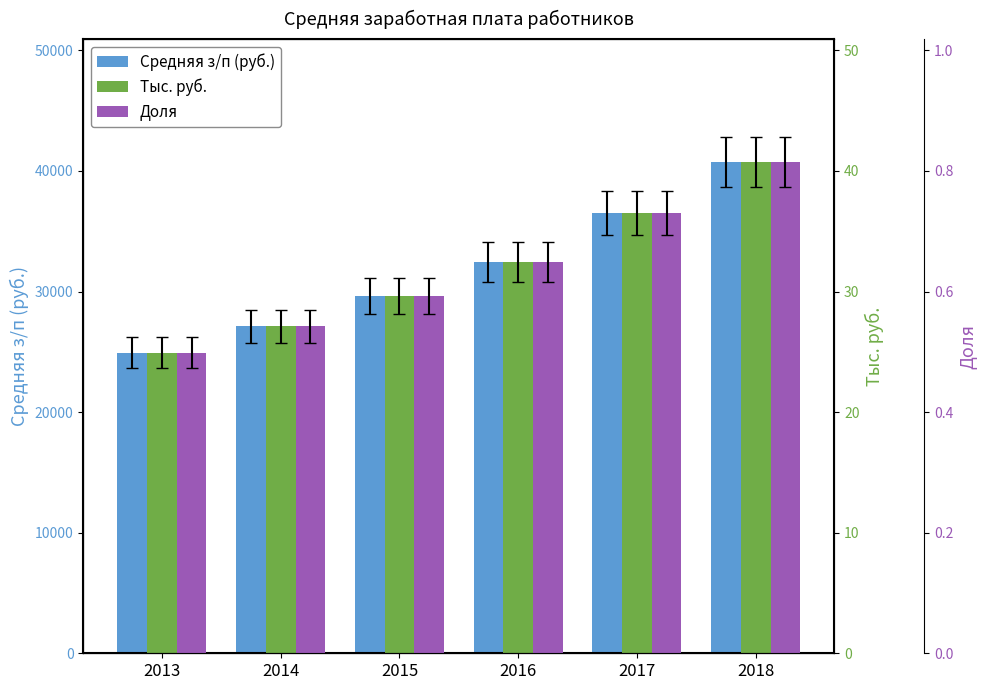

Between 2014 and 2016, which is larger?

2016